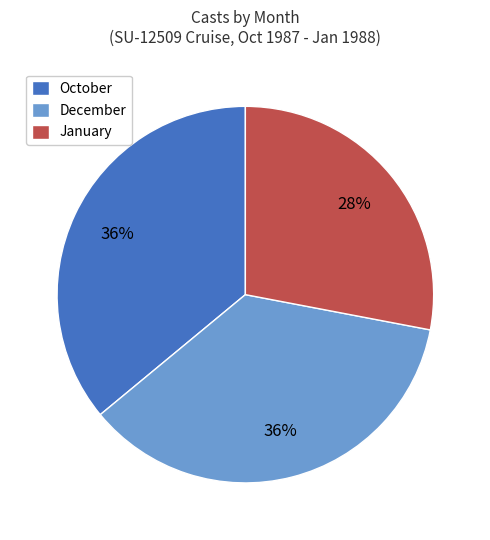

To the nearest percent, what is the difference between the October and January slice percentages?

8%